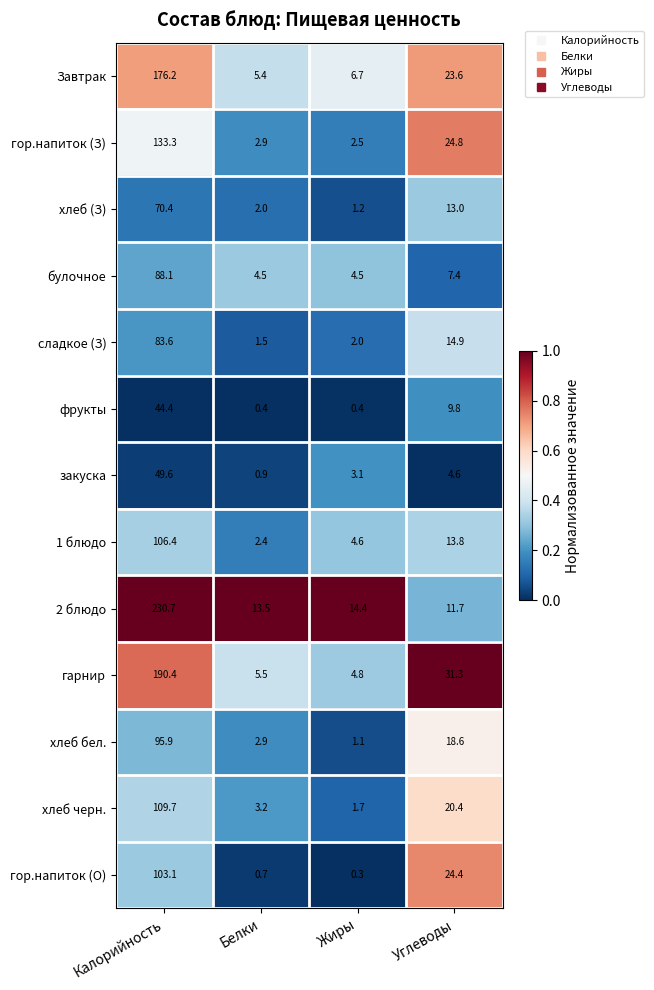

Is the value of закуска at Калорийность greater than the value of булочное at Углеводы?

Yes